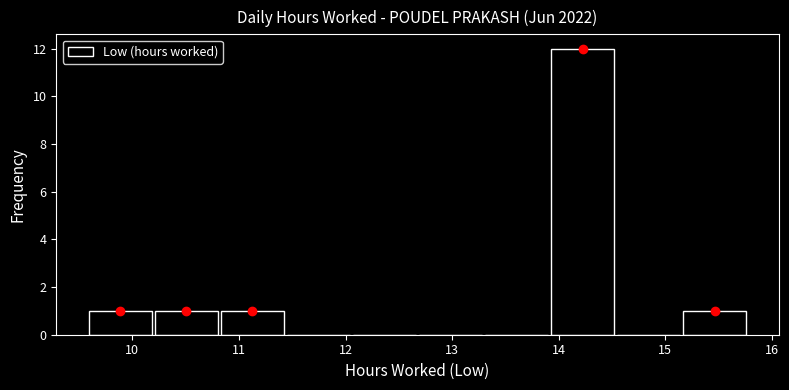

Which range on the x-axis has the tallest bar?

13.9 to 14.5